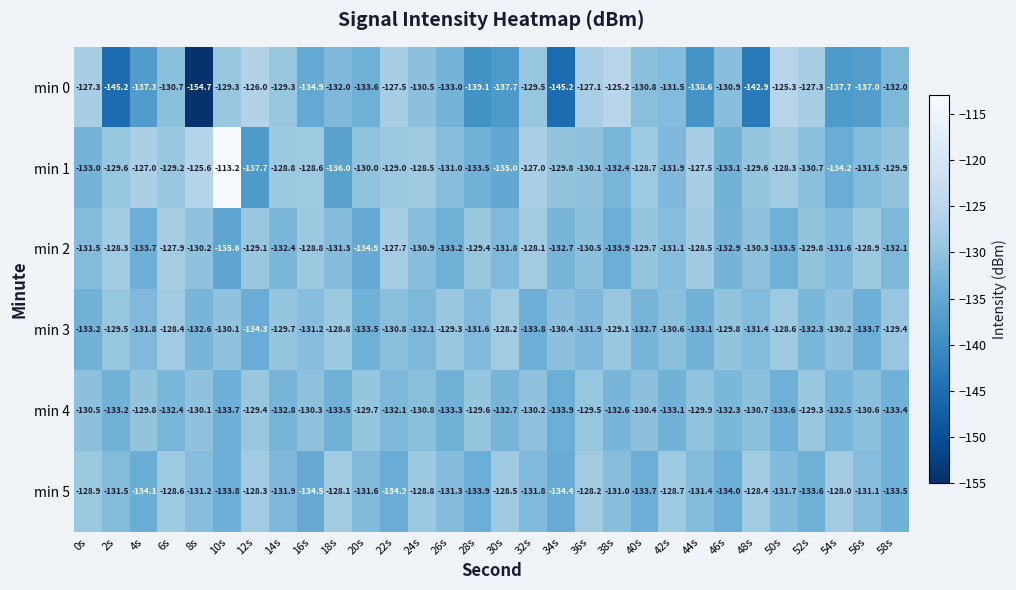

What is the total value across all series at 12s?

-784.8